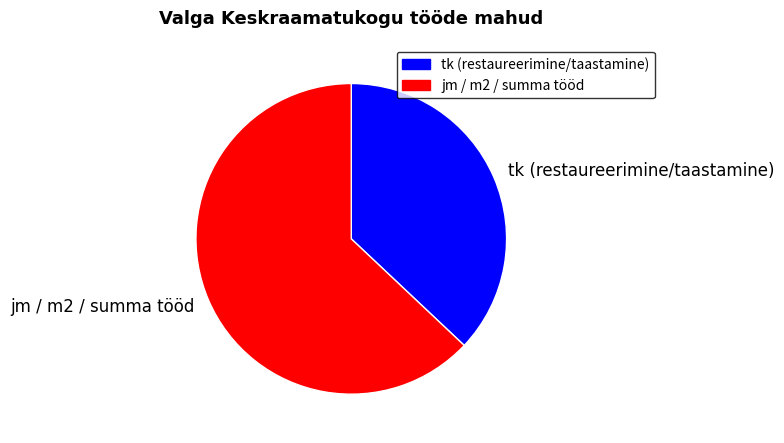

Count the number of slices in the pie.

2